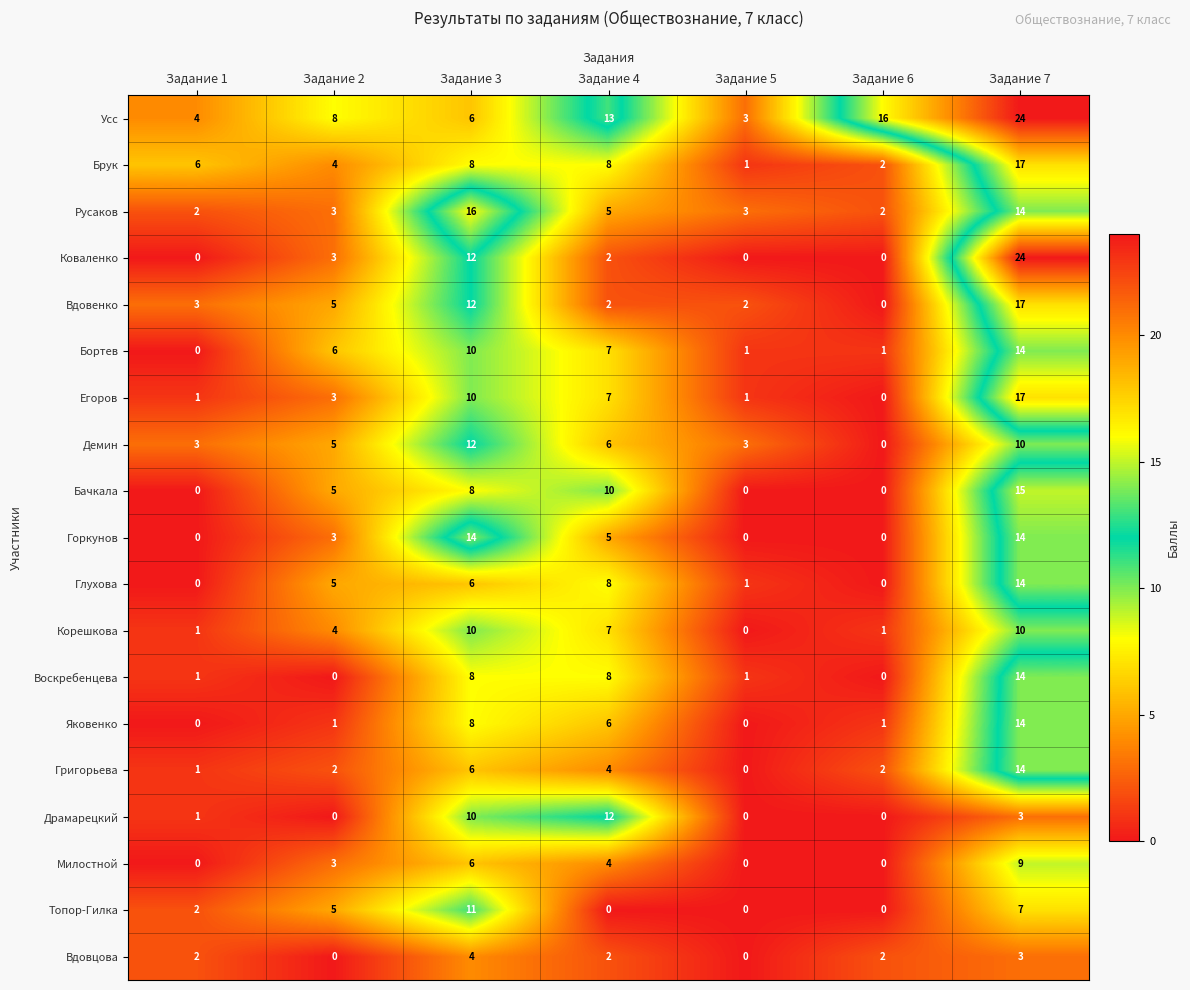

Which category has the lowest value in the Брук series?

Задание 5